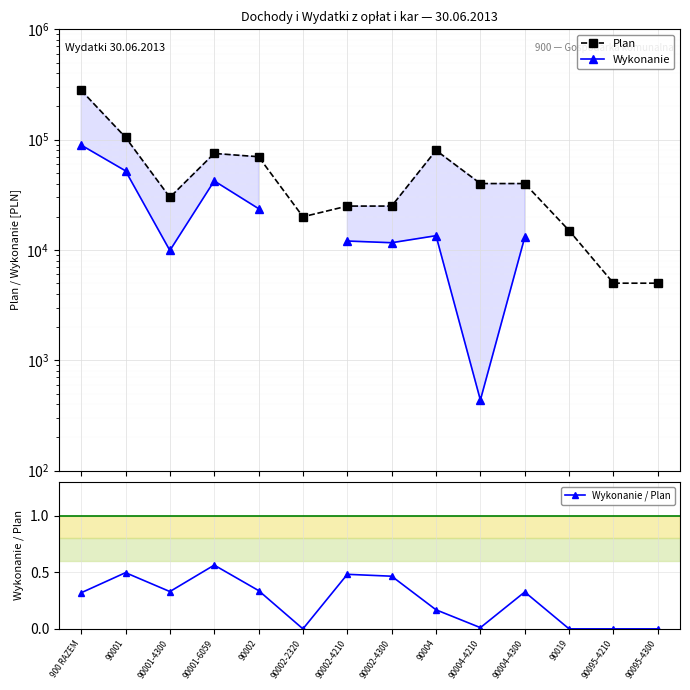

True or false: Plan and Wykonanie cross at least once.

False